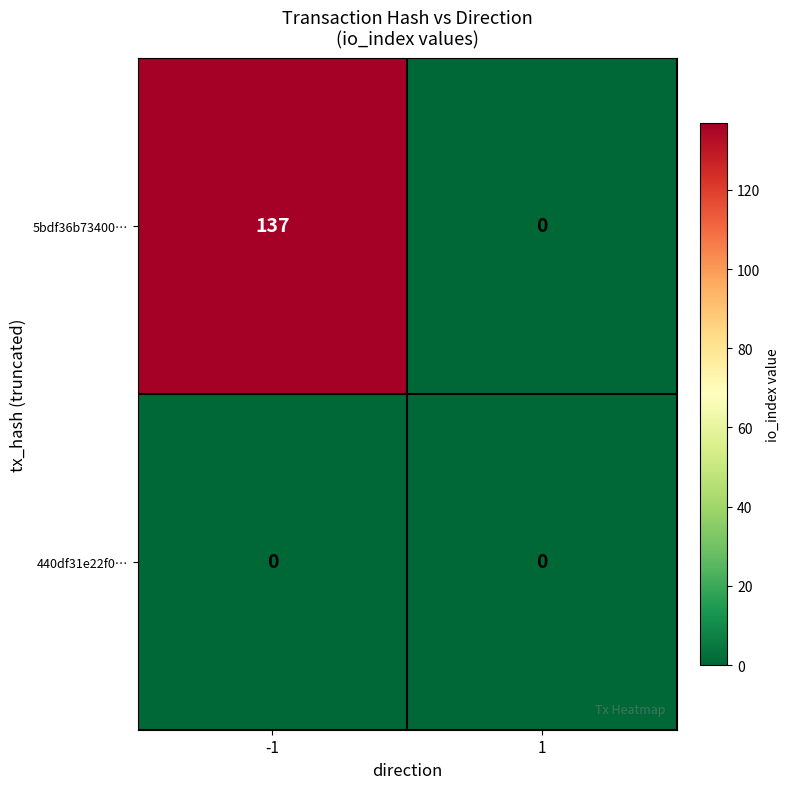

List the series in order of their peak value, lowest first.

440df31e22f0…, 5bdf36b73400…